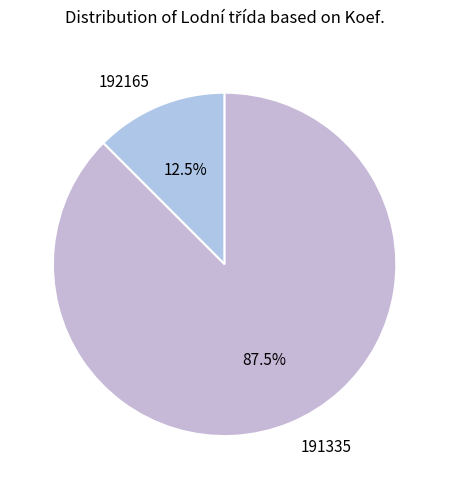

How many slices are in this pie chart?

2